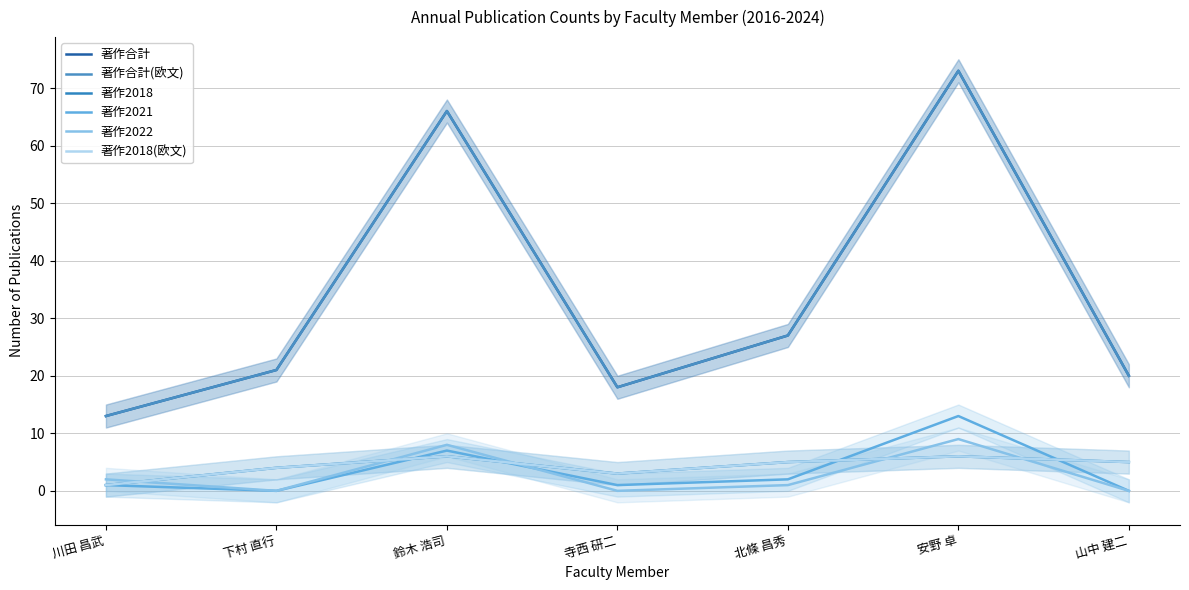

At which category is the sum across all series the highest?

安野 卓